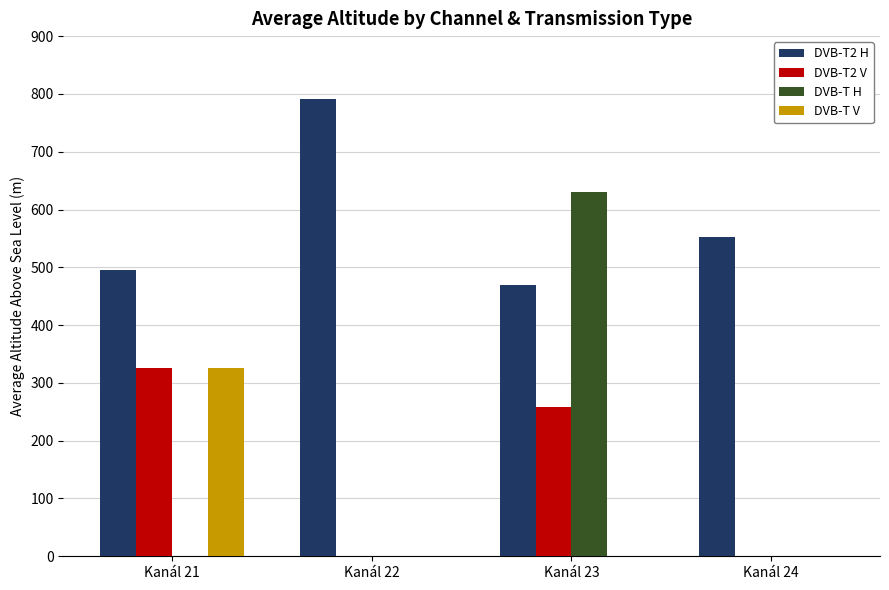

How many series are shown in this chart?

4